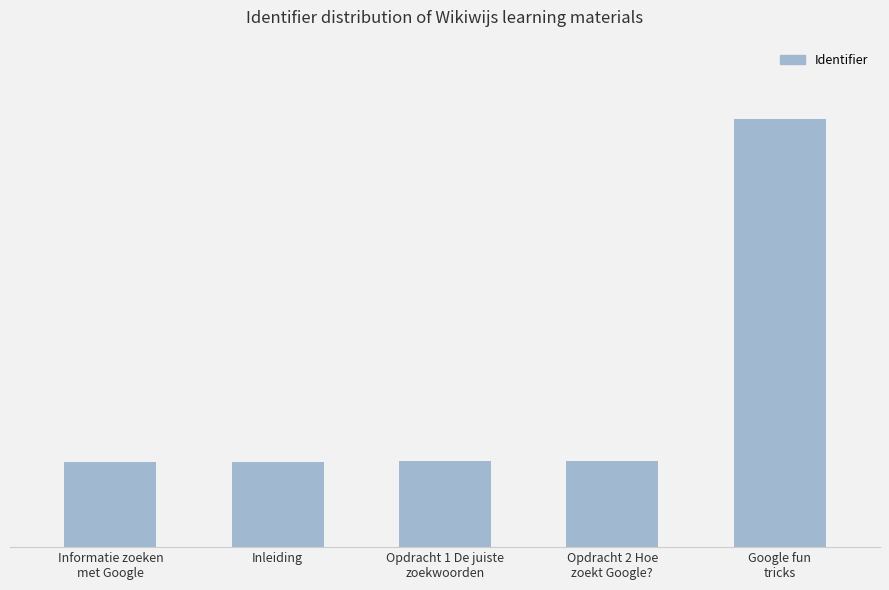

Does the chart contain any negative values?

No